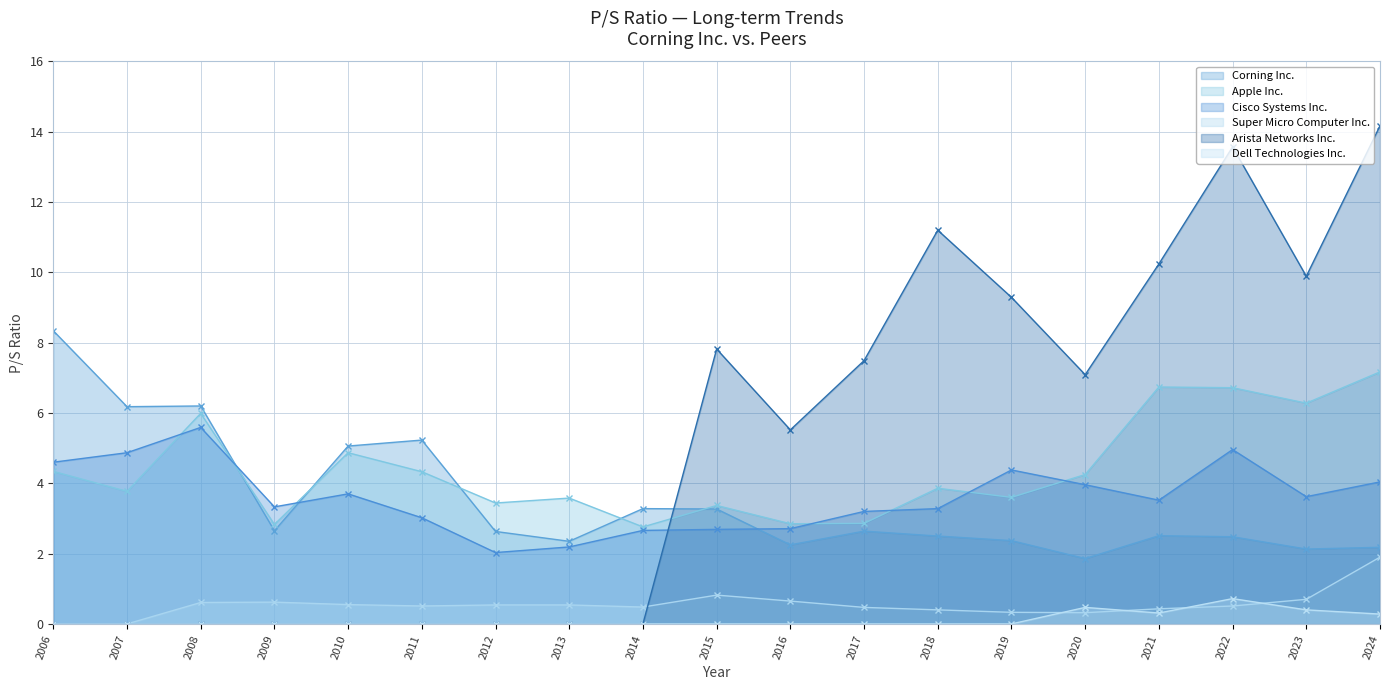

How many data points does each series have?

19